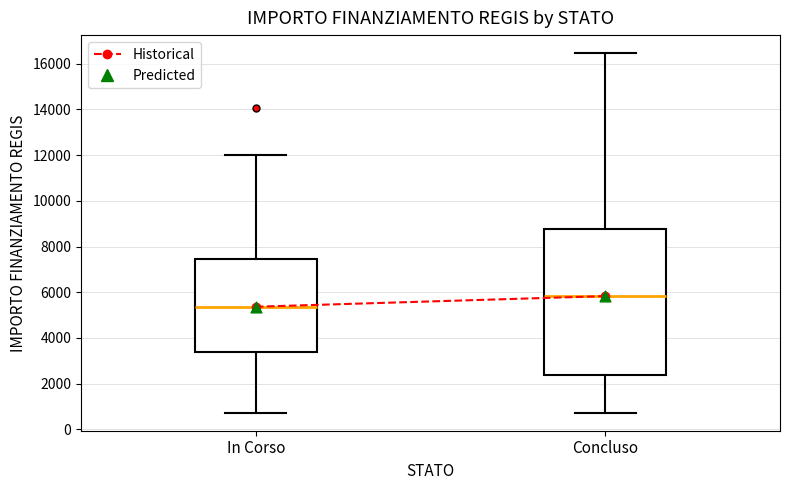

Reading left to right, read every box against the y-axis: the position of its median line, the range the box covers, and the ends of its whiskers. The values are not printed on the chart, so give them approximately, as read against the axis.

In Corso: median 5400, box 3400 to 7400, whiskers 800 to 12000
Concluso: median 5800, box 2400 to 8800, whiskers 800 to 16400